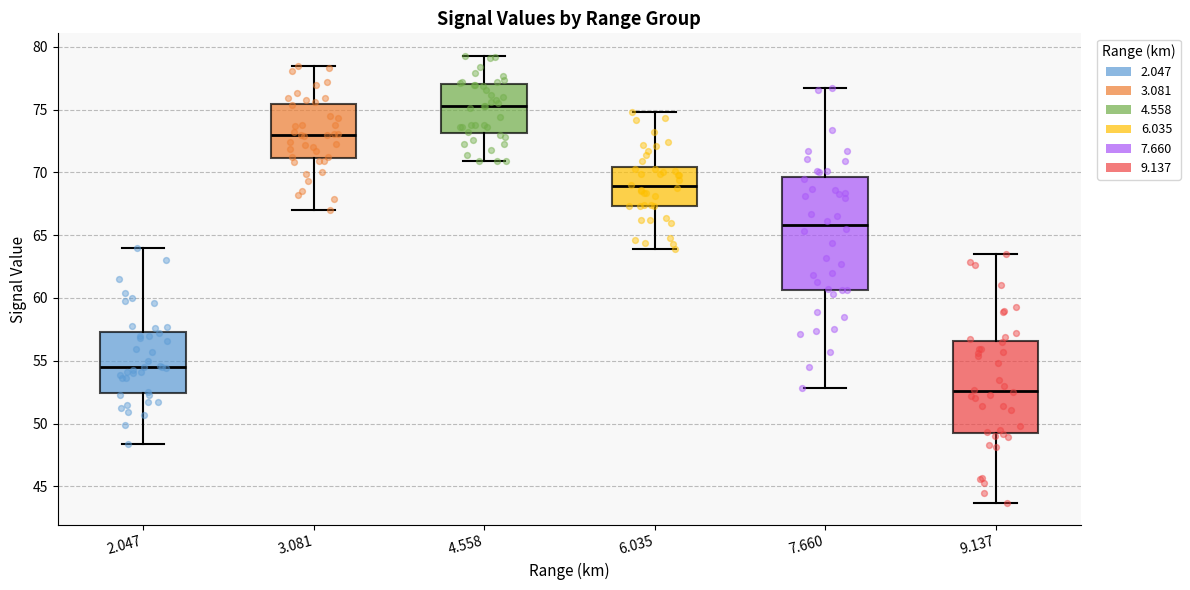

Which box is the tallest, from its lower edge to its upper edge?

7.660